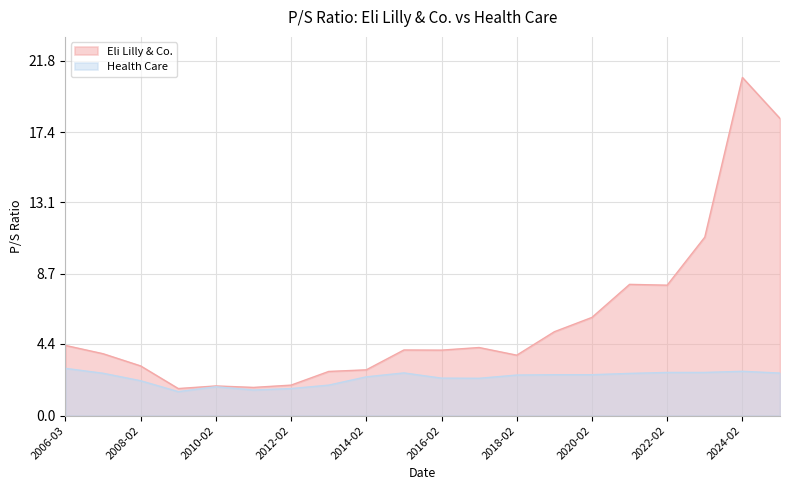

How many lines are shown in the chart?

2